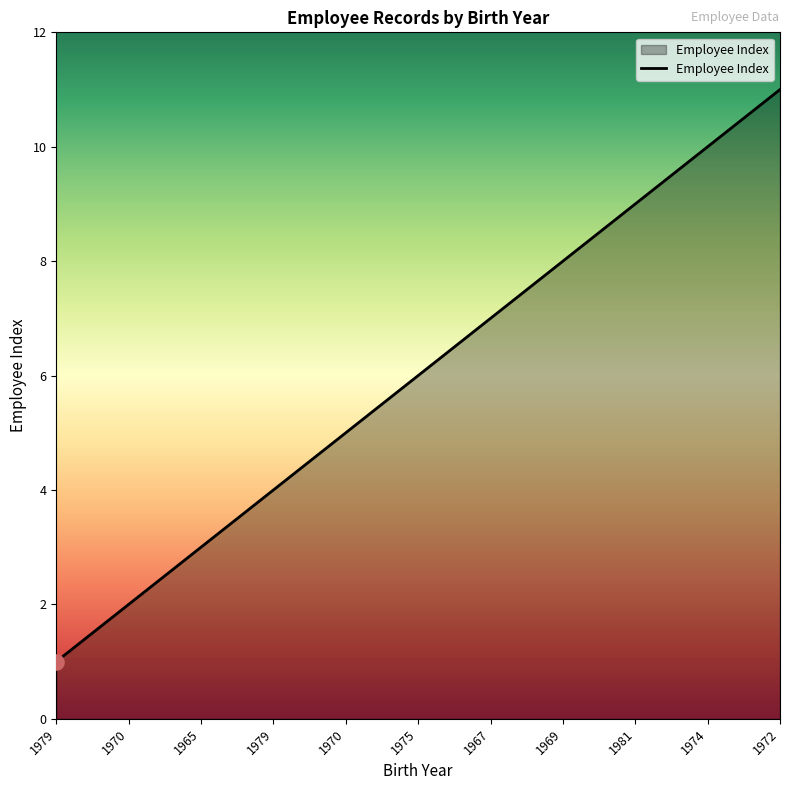

Approximately how many times larger is the value at 1970 compared to 1965?

0.7